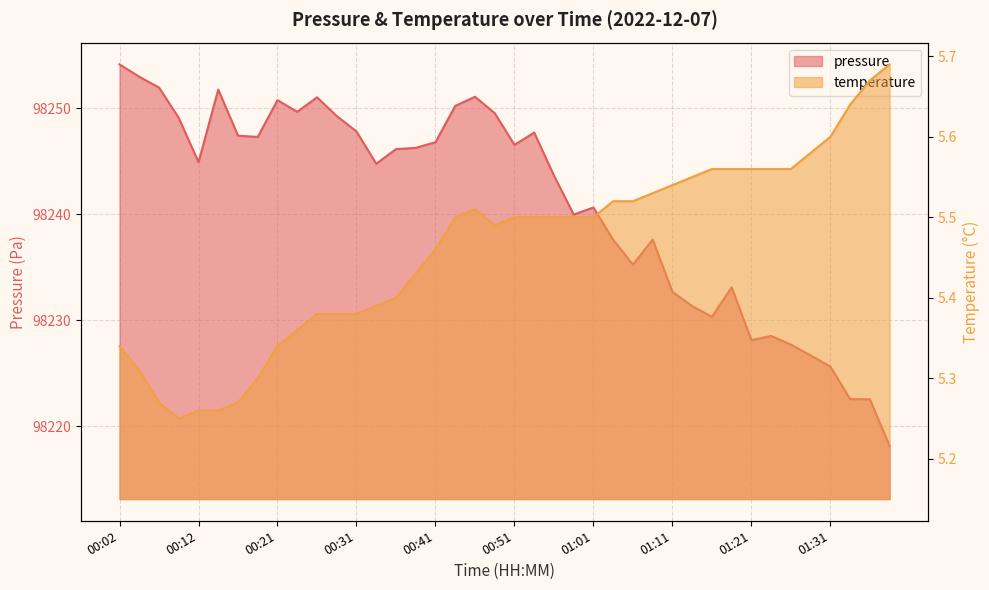

Count the number of categories in the chart.

40